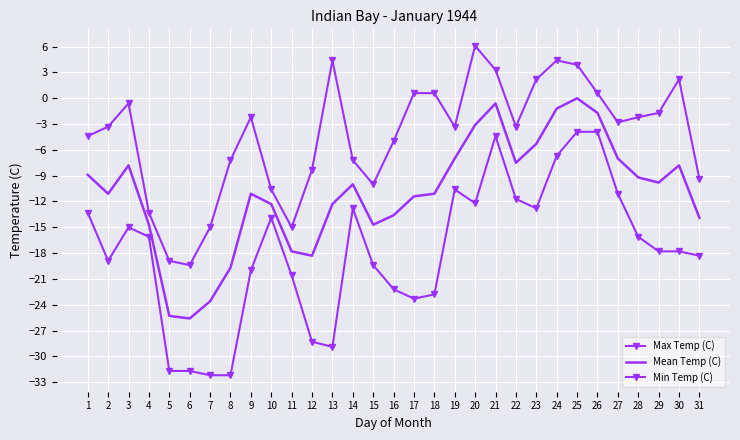

How many lines are shown in the chart?

3